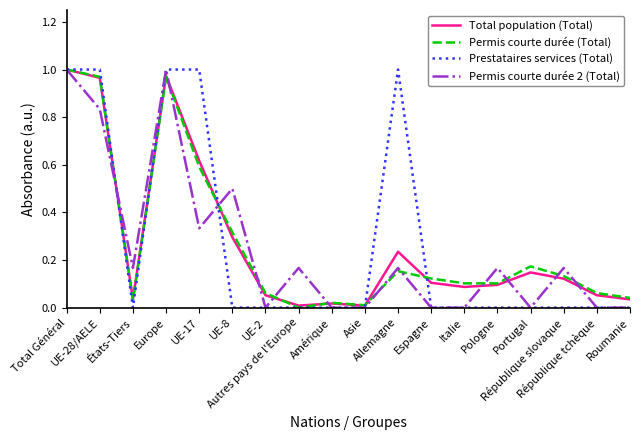

At which category does Permis courte durée 2 (Total) reach its first local peak?

Europe